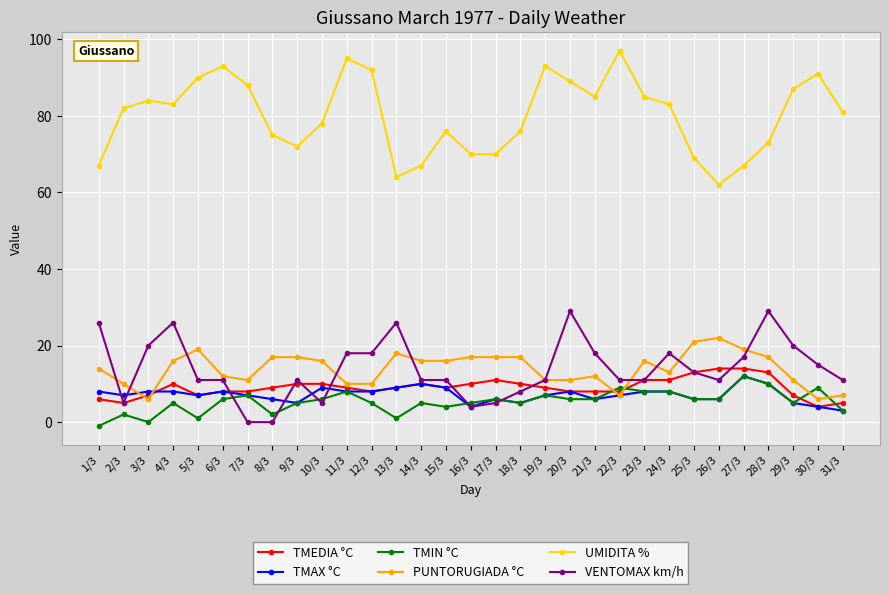

At which category does the chart reach its minimum across all series?

1/3